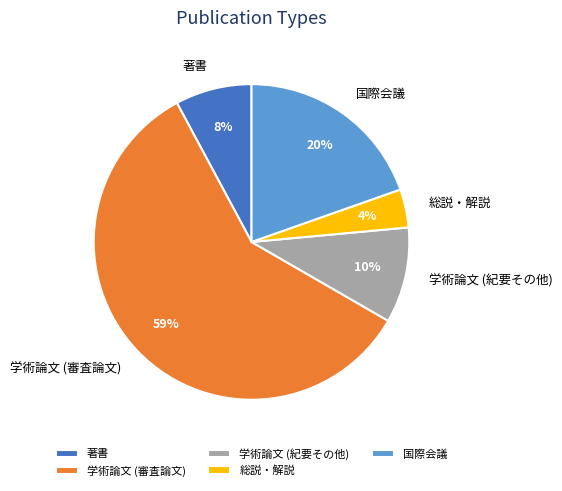

What is the smallest slice in the pie chart?

総説・解説